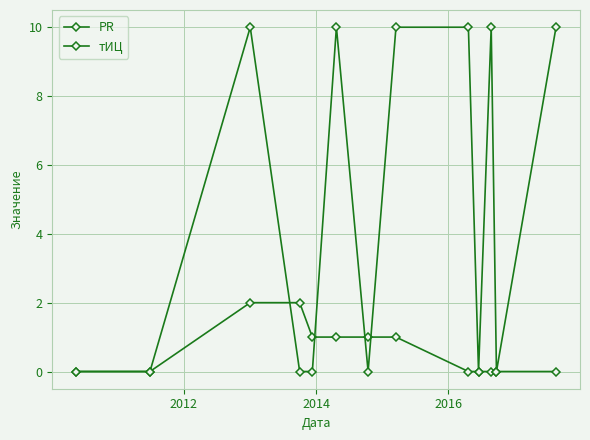

Is this an area chart (filled region under the line)?

No